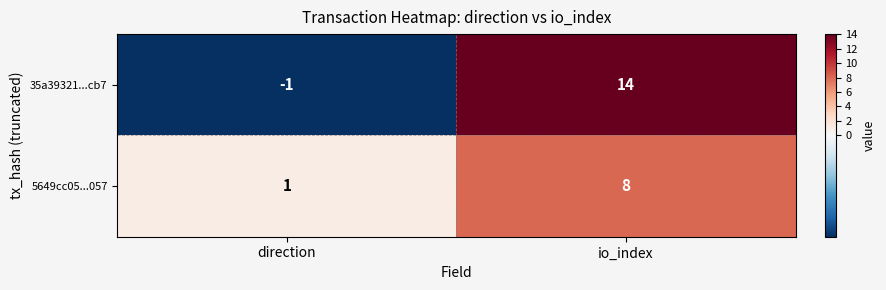

How many distinct data groups are displayed?

2